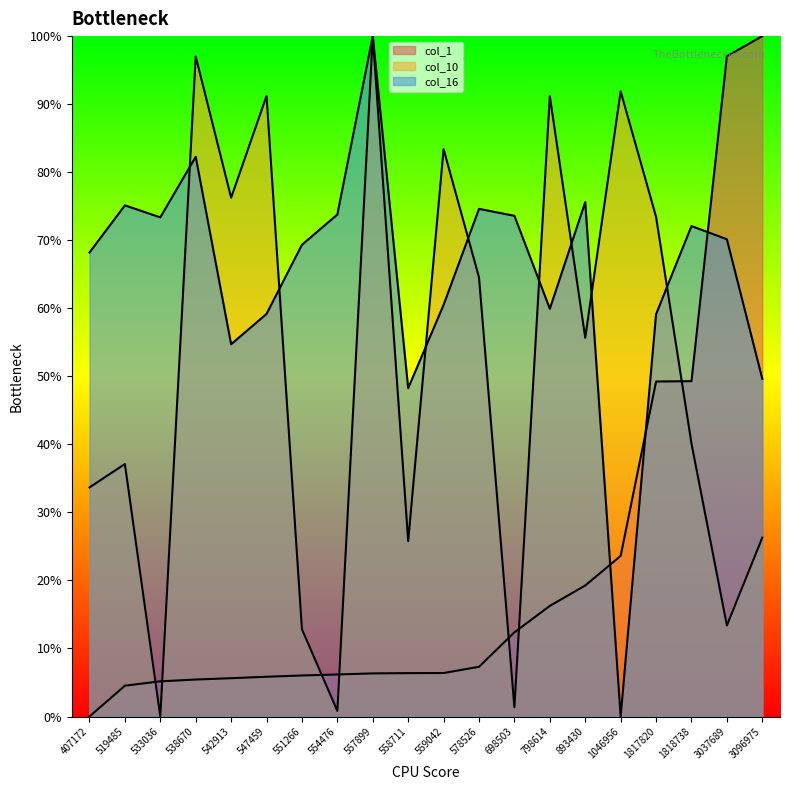

Read the col_1 value at 554476.

6.2